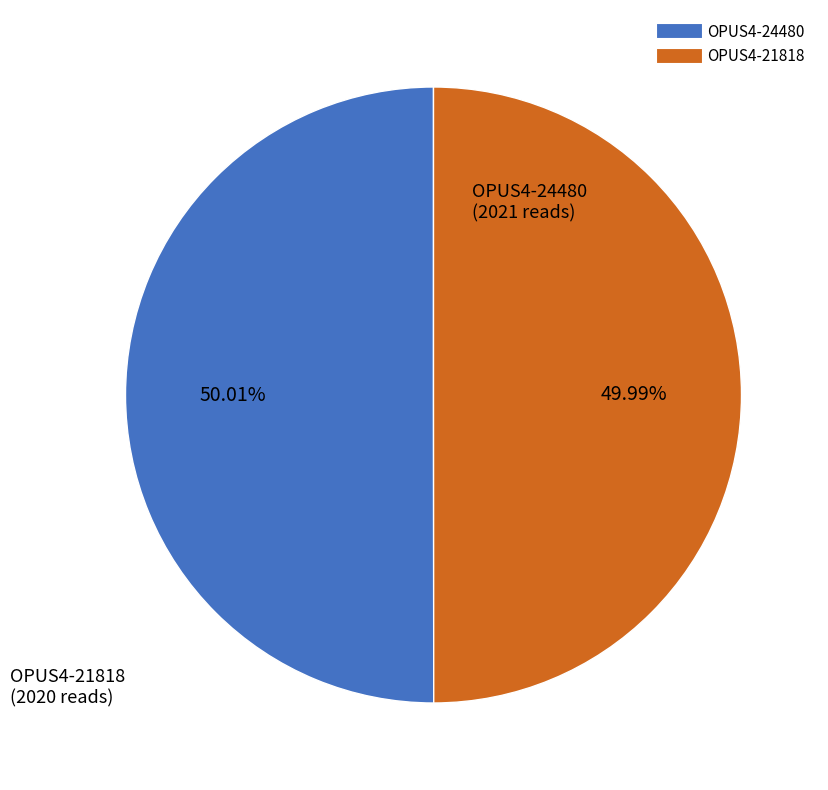

True or false: OPUS4-21818 accounts for 42% of the total.

False